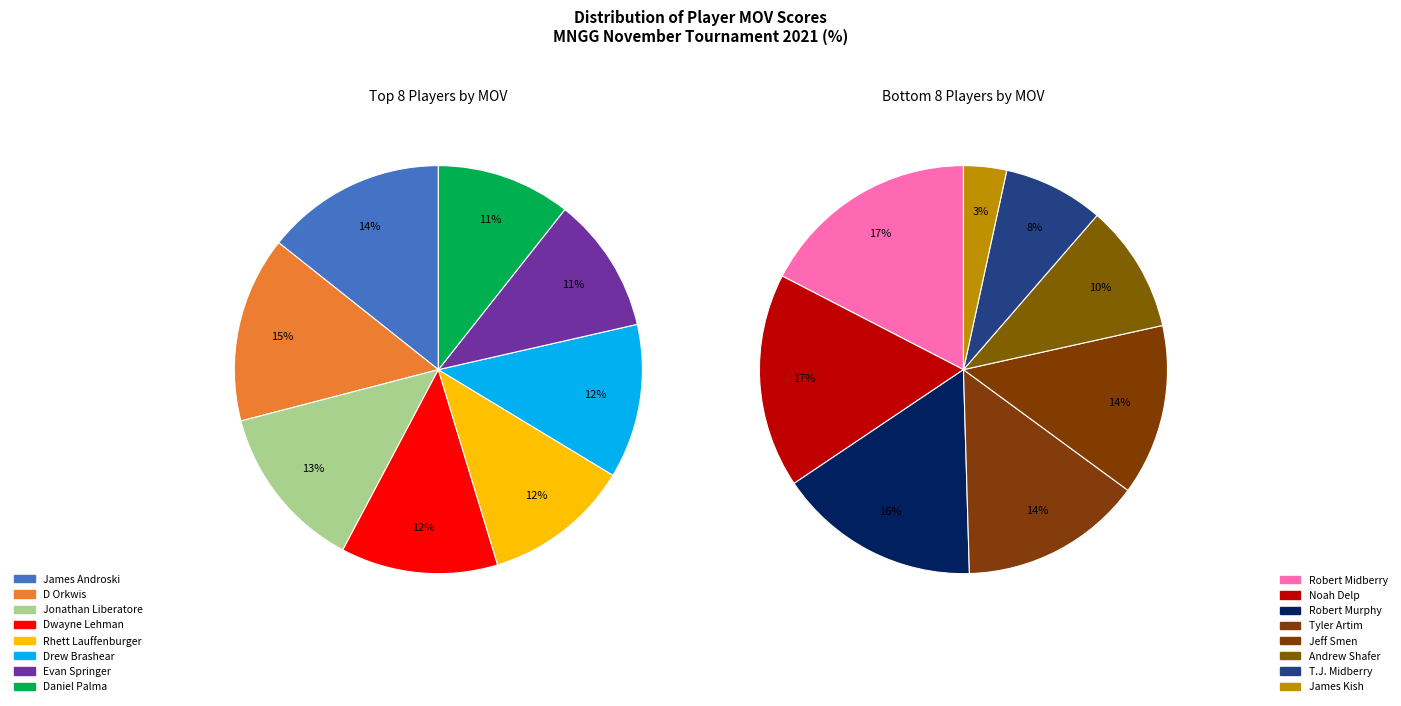

Is Jeff Smen the majority of the pie?

No